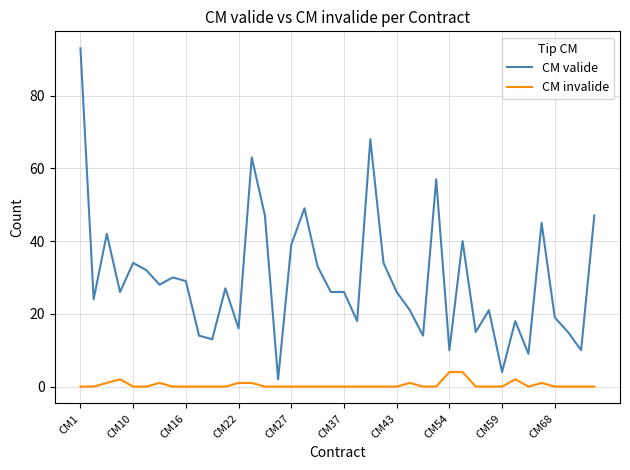

What is the maximum value shown in the chart?

93